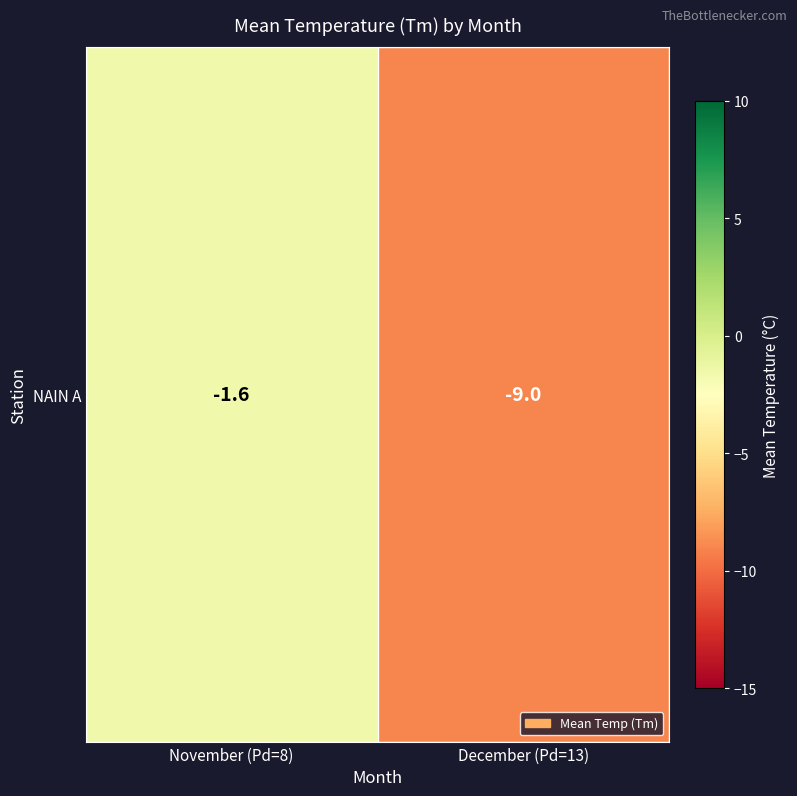

What is the maximum value shown in the chart?

-1.6